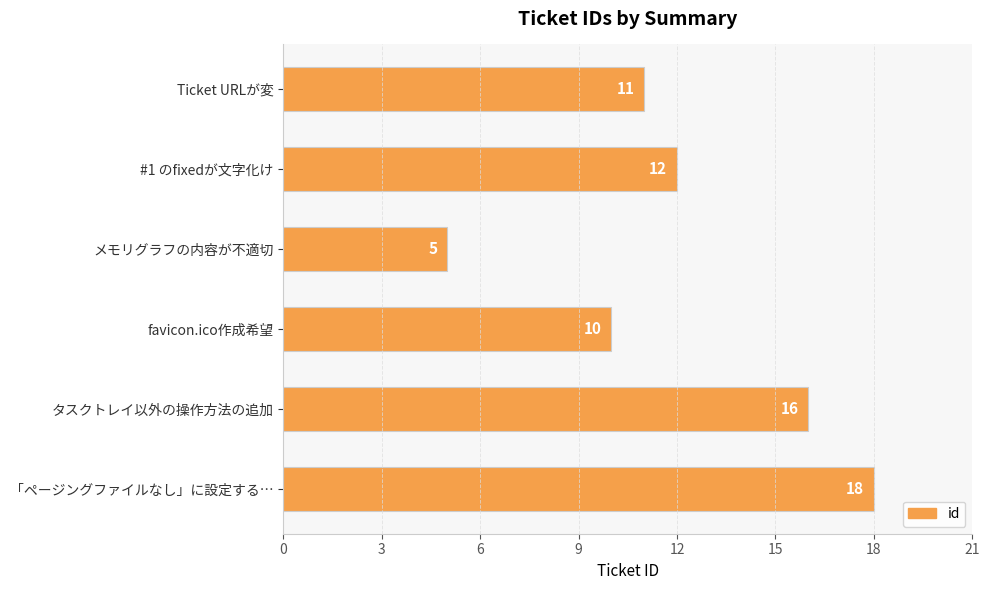

What is the difference between the maximum and minimum values?

13